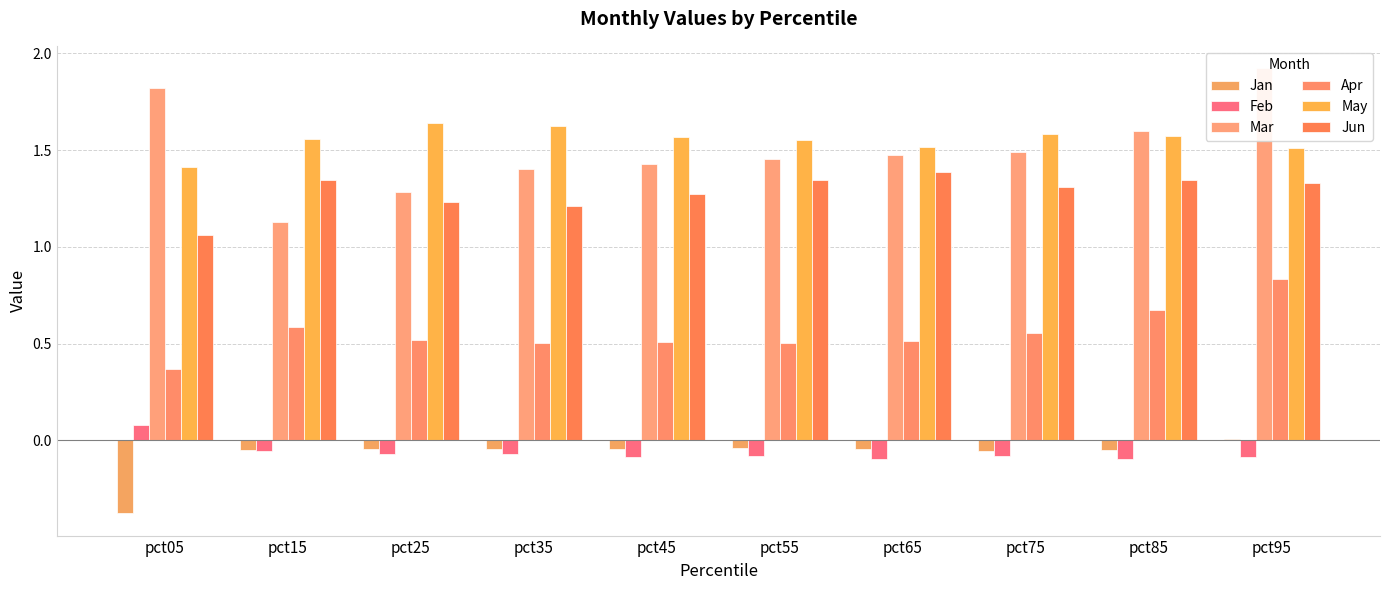

What is the value of the May bar at the 10th from the left?

1.5